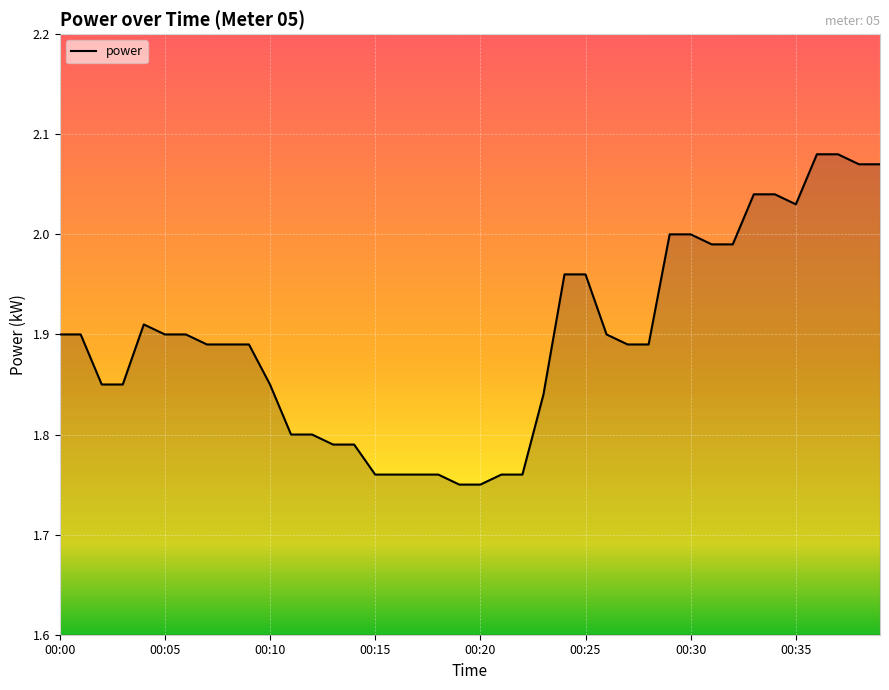

True or false: the data shows 2.6 at 00:24.

False